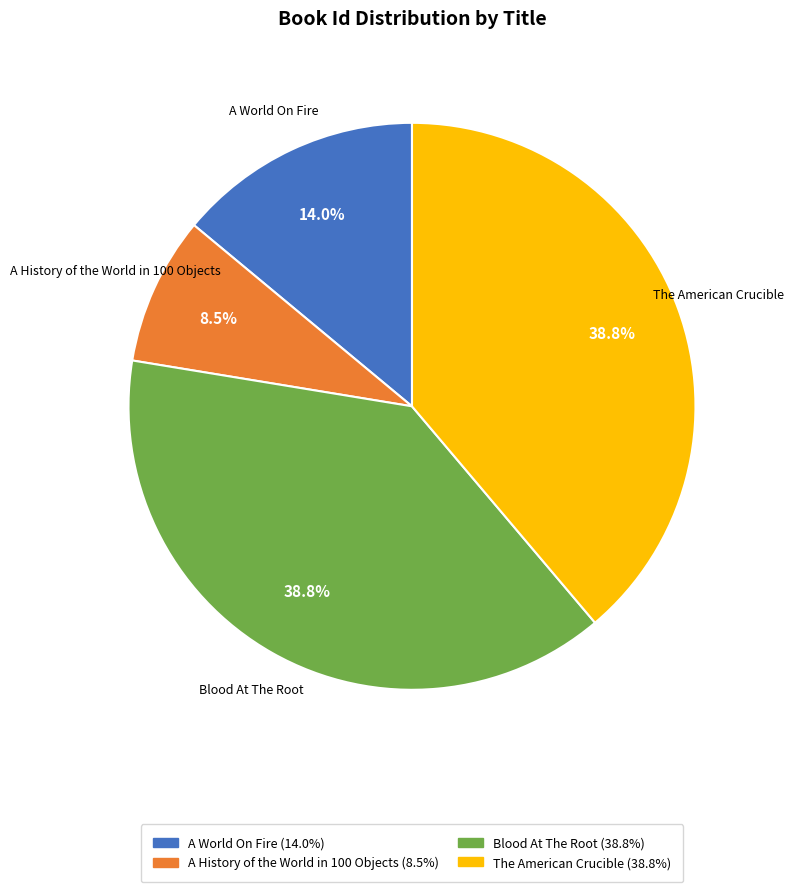

How many segments does this pie chart have?

4